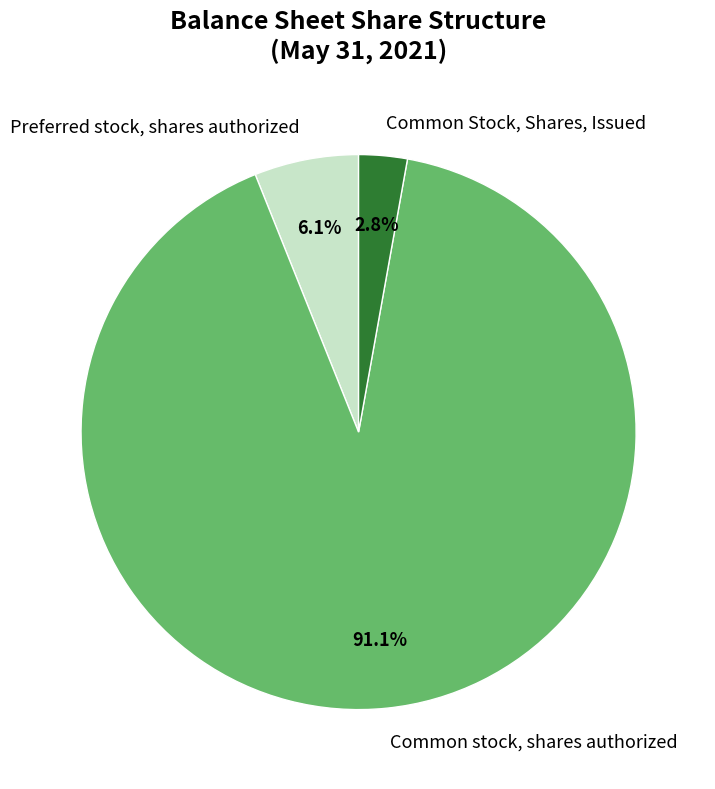

Which category has the biggest portion of the pie?

Common stock, shares authorized